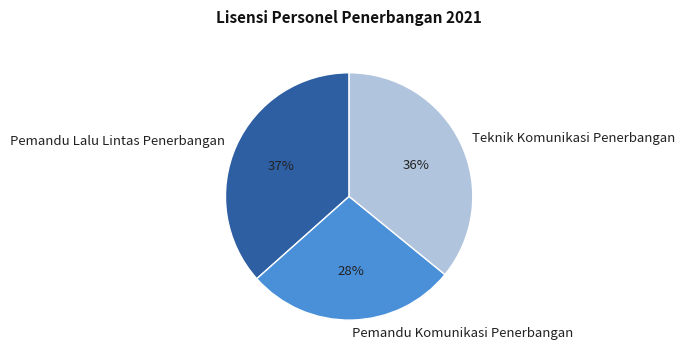

Is there any slice that represents more than half of the pie?

No